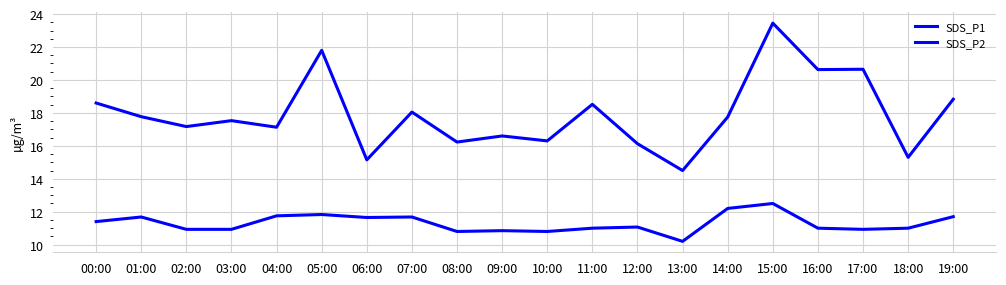

What is the difference between the highest and lowest values at 09:00?

5.8